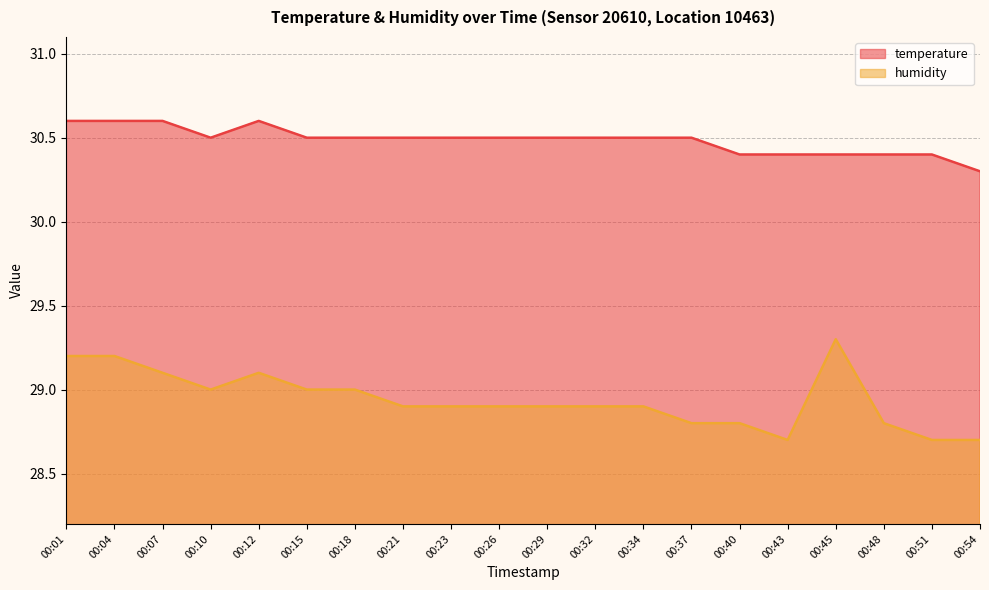

What is the difference between the second highest and minimum values in the temperature series?

0.3